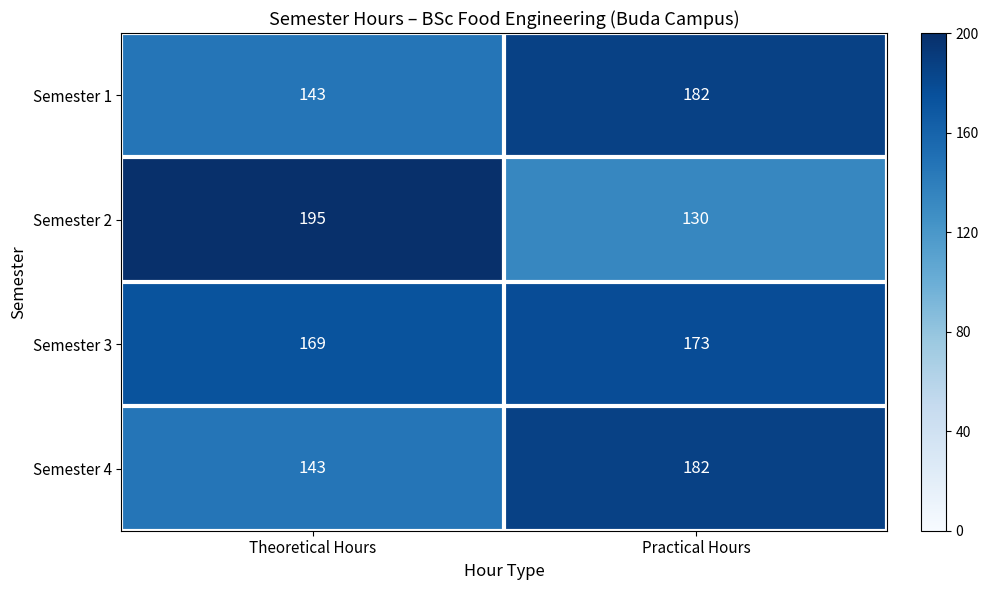

What is the difference between the maximum and minimum values in the Semester 2 series?

65